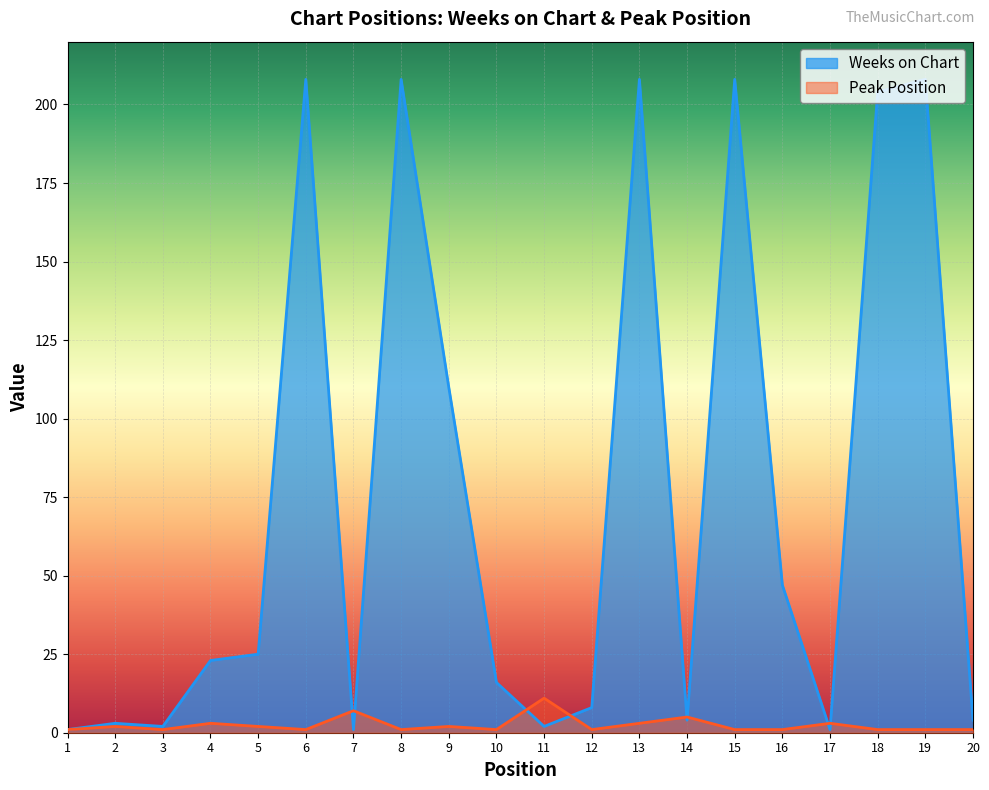

How many Peak Position values are between 1 and 3?

17